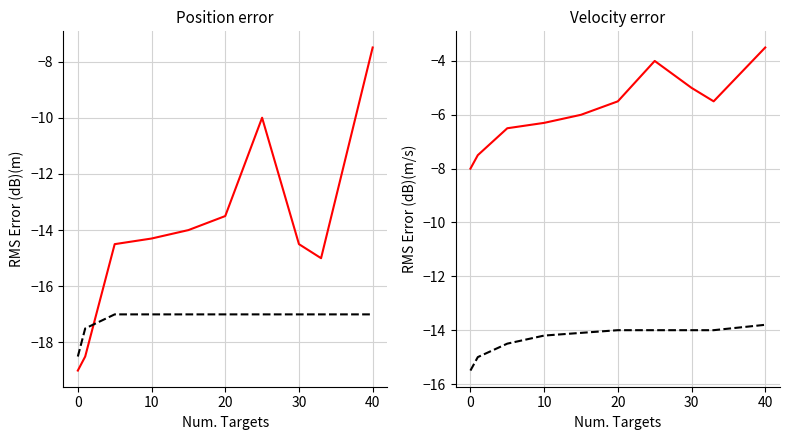

True or false: Hour (dashed) has more than 2 interior local peaks.

False